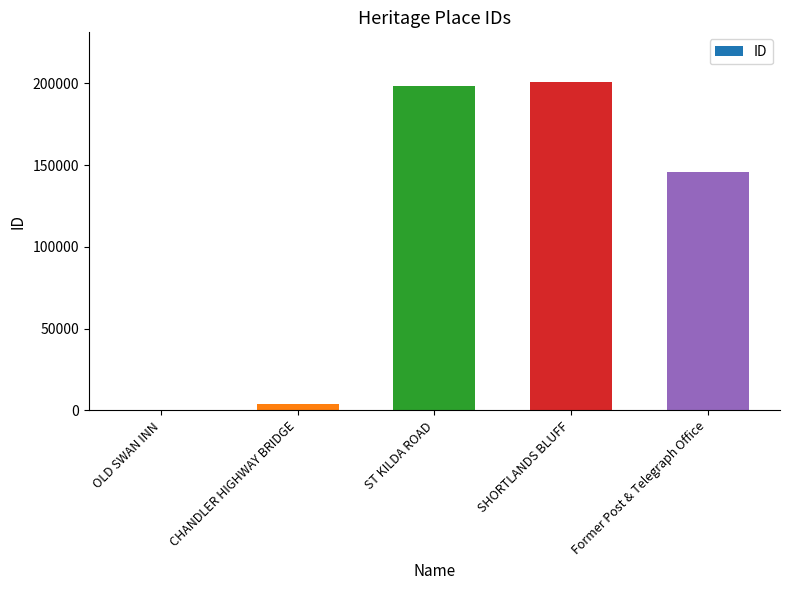

Between CHANDLER HIGHWAY BRIDGE and SHORTLANDS BLUFF, which is larger?

SHORTLANDS BLUFF